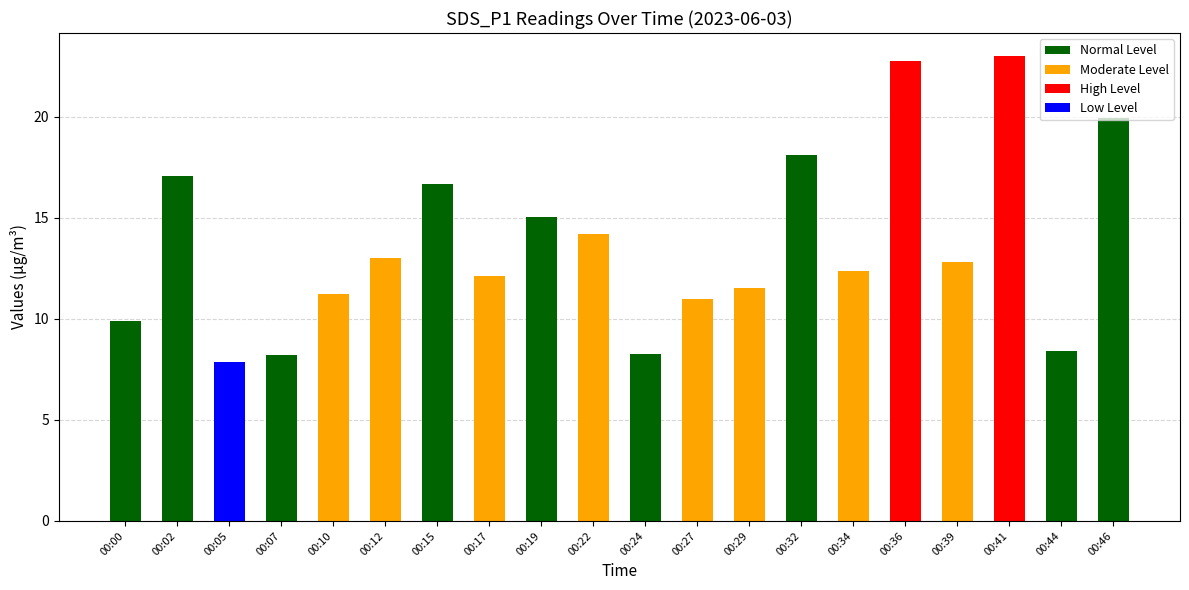

What is the approximate value at 00:32?

18.1